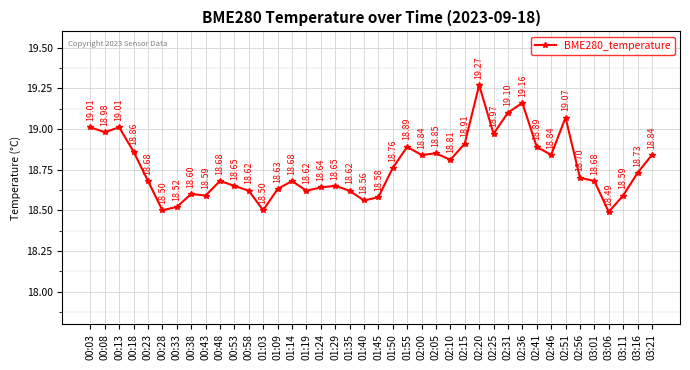

At which category does the chart reach its peak across all series?

02:20